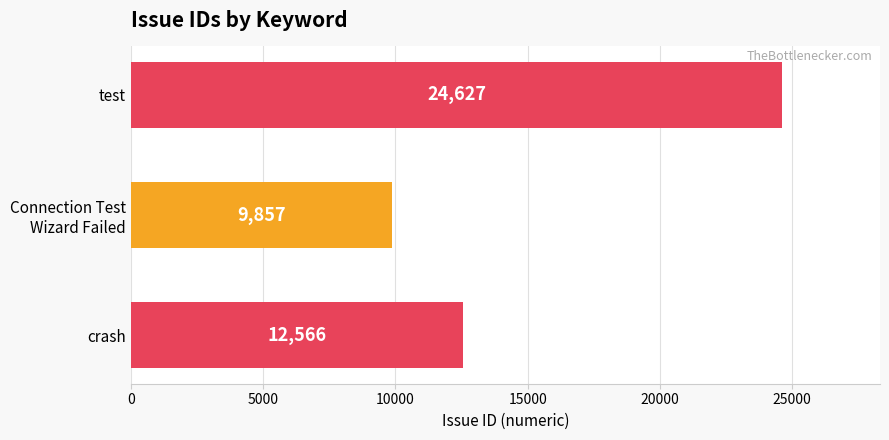

What is the ratio of the value at test to the value at crash?

2.0